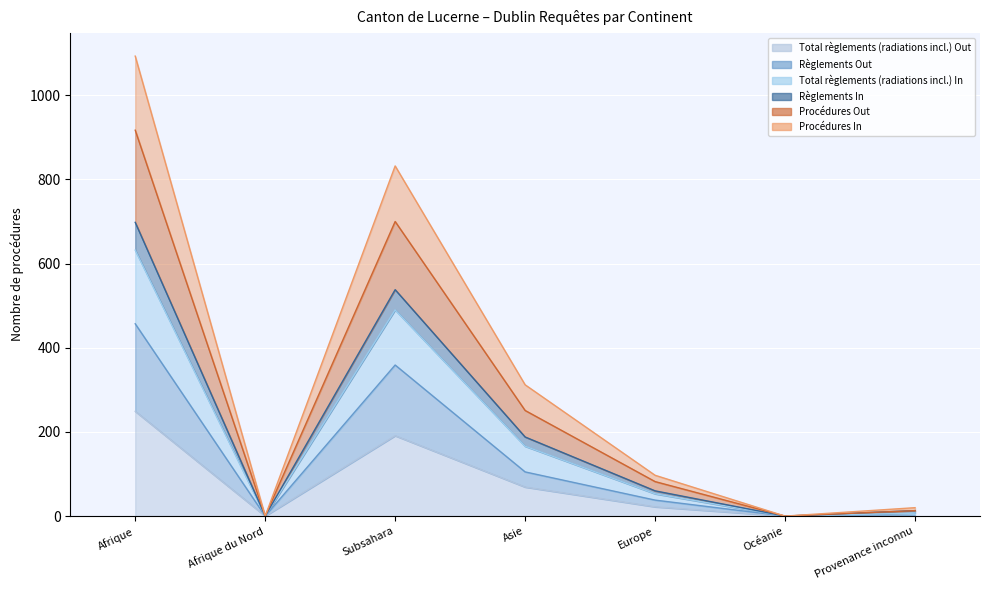

True or false: Procédures In and Procédures Out cross at least once.

False